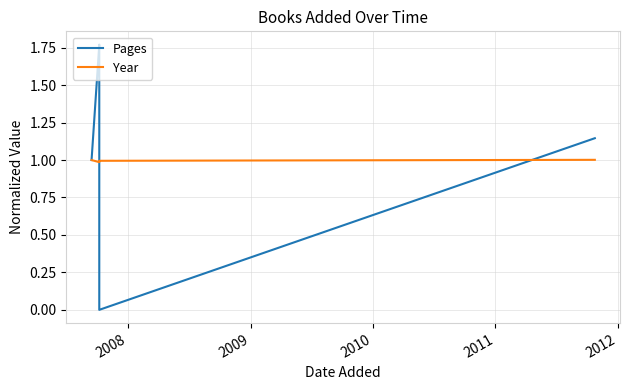

The value of Year at 2007 is 1.0. True or false?

True